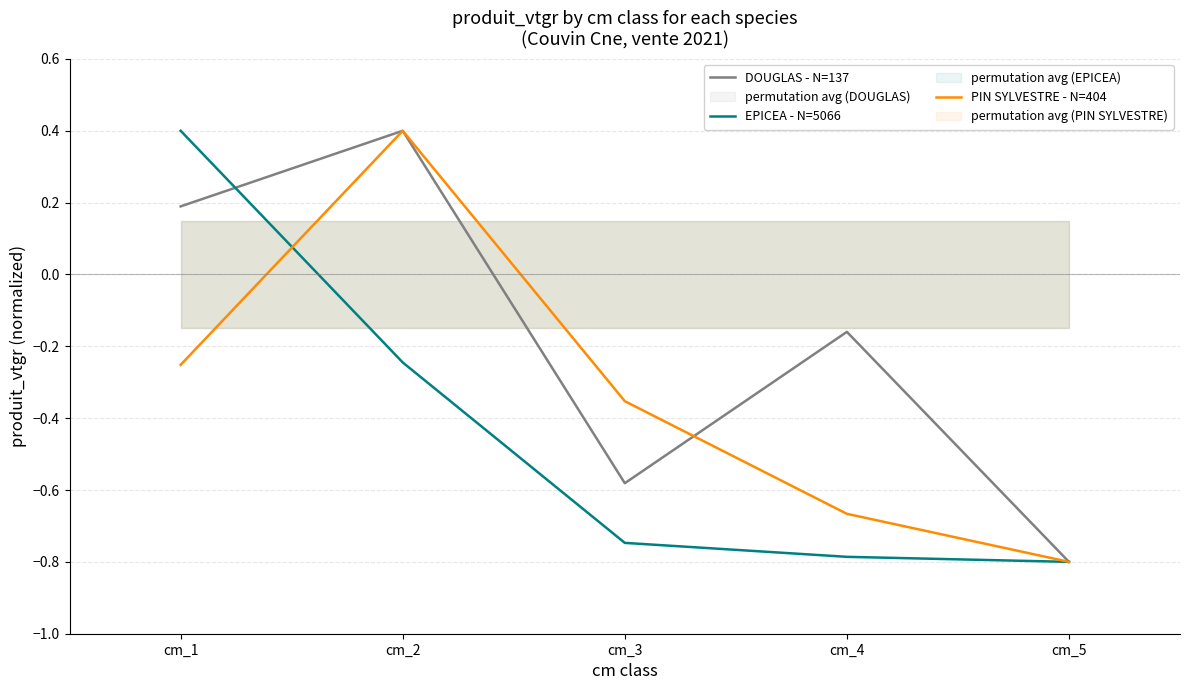

Which category has the lowest value across all series?

cm_5